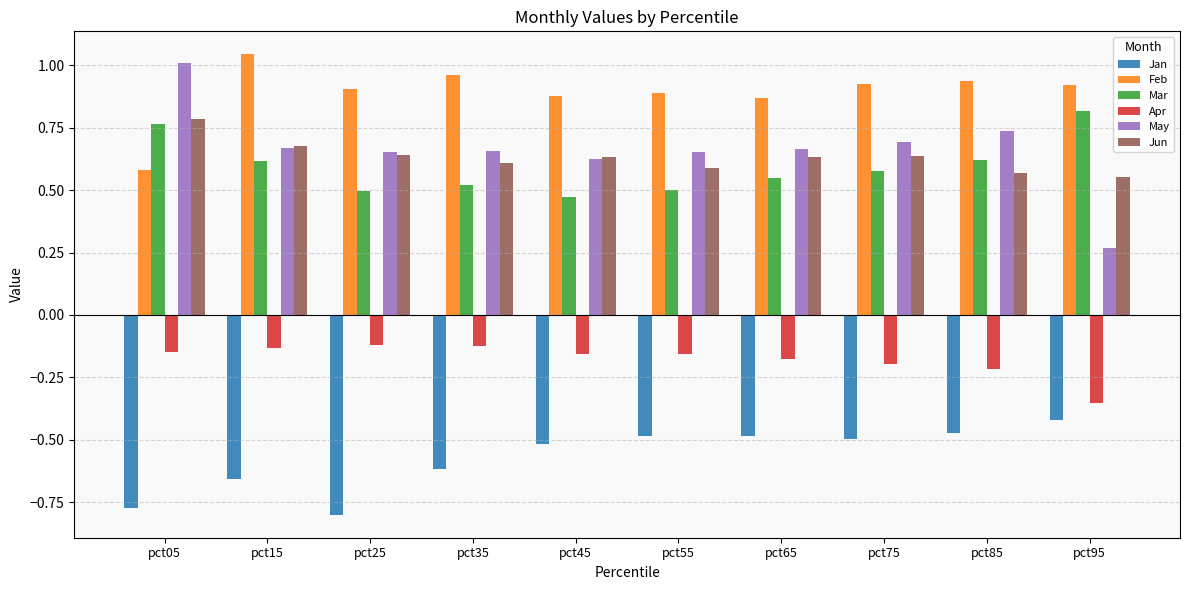

Is the value of Mar at pct95 greater than the value of Jun at pct95?

Yes